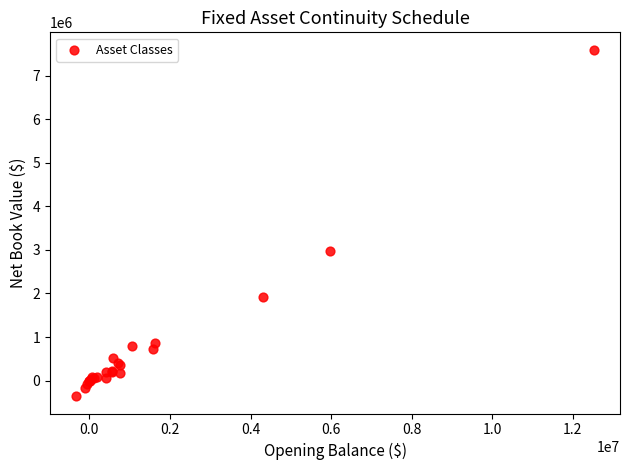

What Y value in the scatter plot is closest to 3619184?

2964483.0